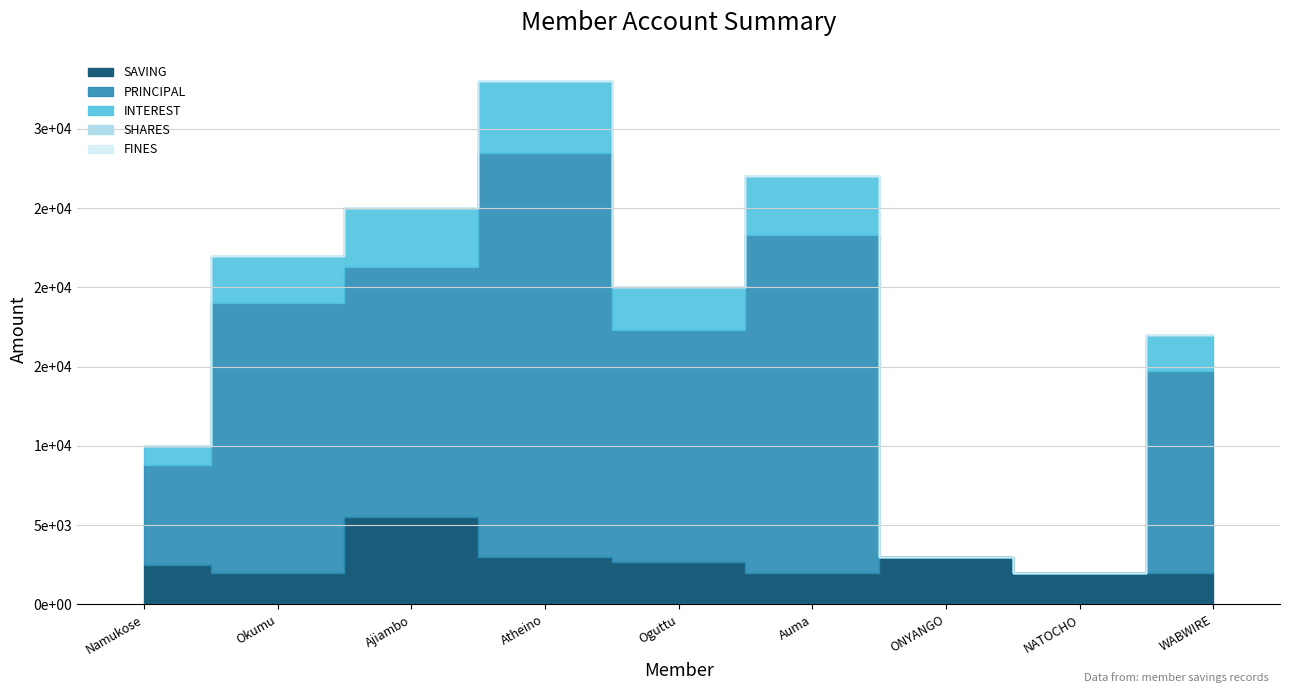

Reading left to right, list all the values displayed in this chart.

SAVING: 2500	2000	5500	3000	2700	2000	3000	2000	2000
PRINCIPAL: 6300	17000	15800	25500	14600	21300	0	0	12700
INTEREST: 1200	3000	3700	4500	2700	3700	0	0	2300
SHARES: 0	0	0	0	0	0	0	0	0
FINES: 0	0	0	0	0	0	0	0	0